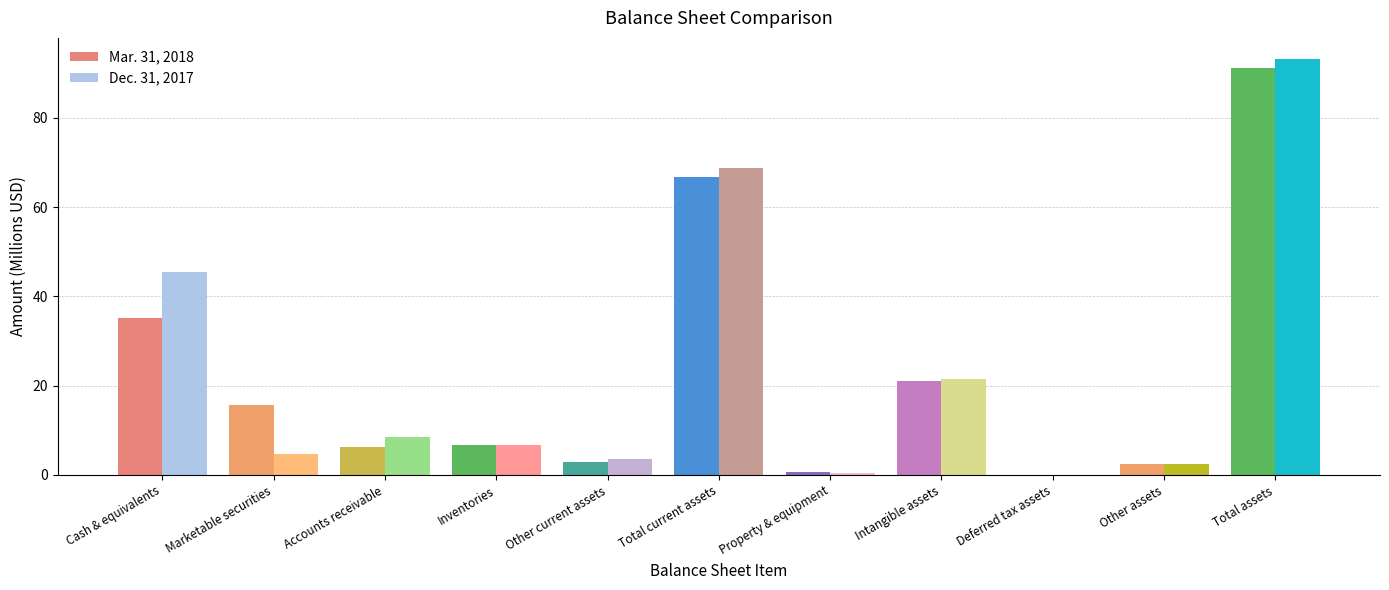

The Mar. 31, 2018 series shows 2.6 at Other assets. True or false?

True